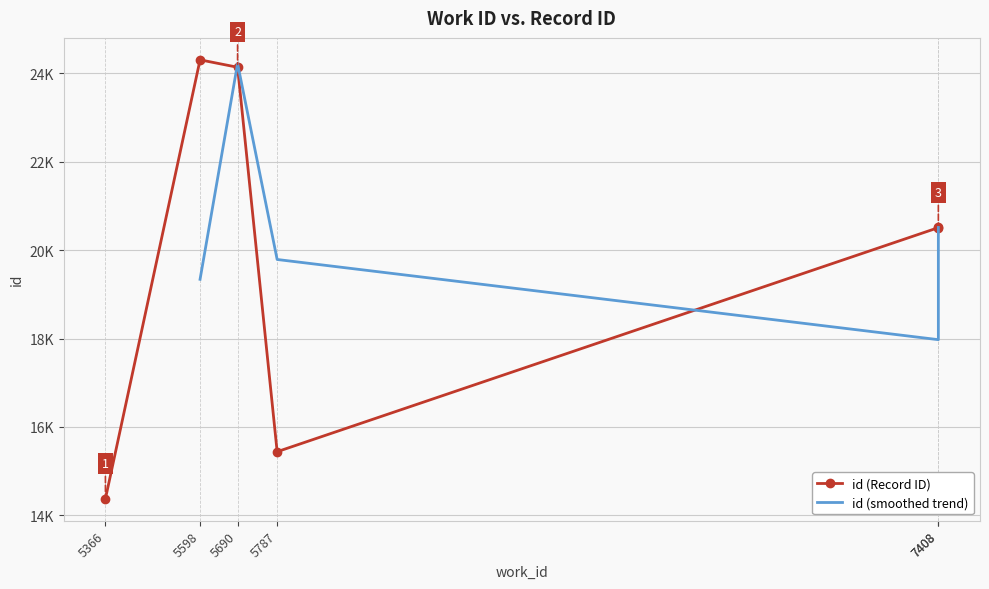

Which category has the lowest value across all series?

5366